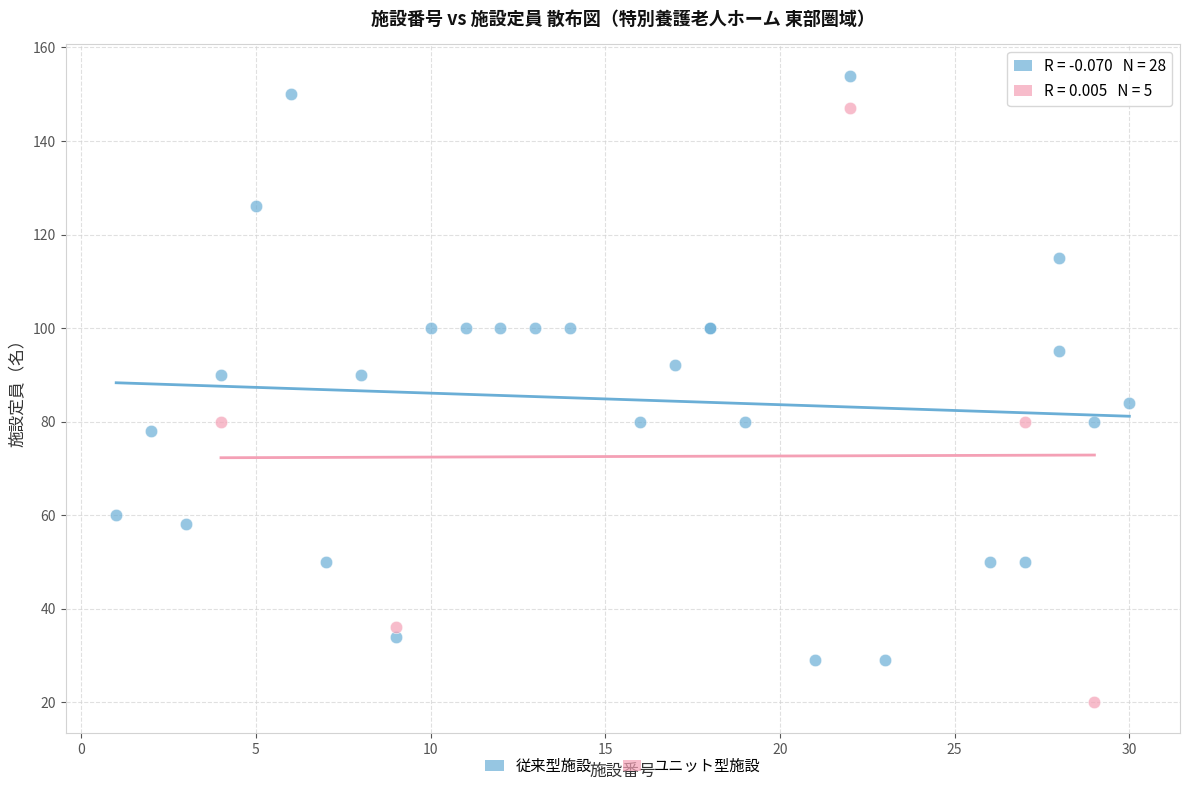

Which series reaches the minimum Y coordinate?

ユニット型施設